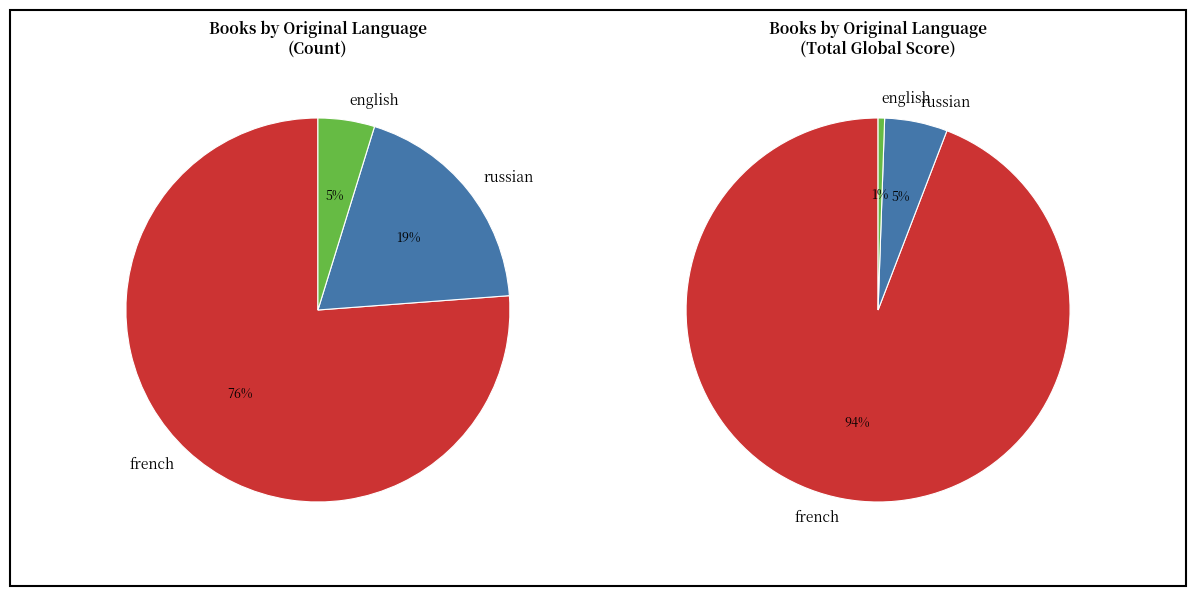

What is the smallest slice in the pie chart?

English